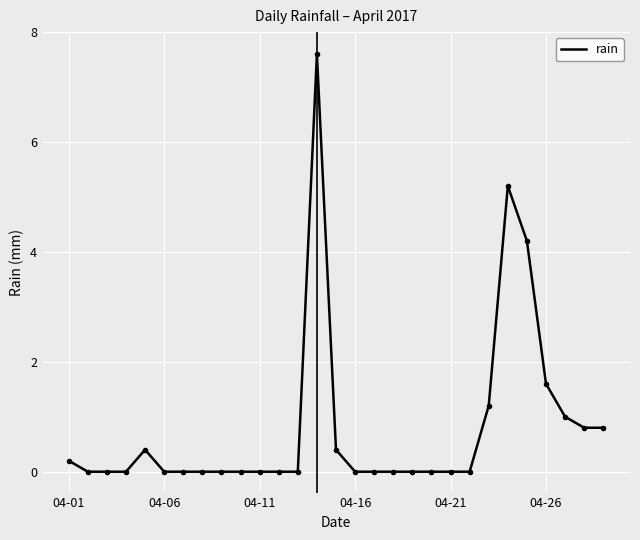

What is the greatest value displayed?

7.6